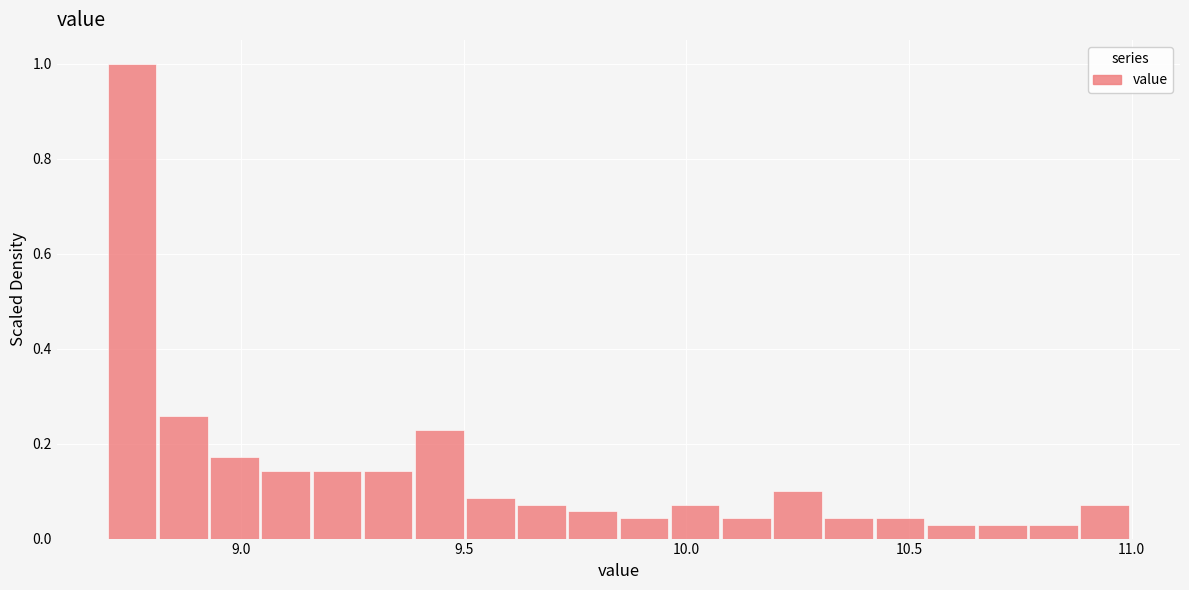

Read against the x-axis, roughly where is the centre of the tallest bar?

8.75